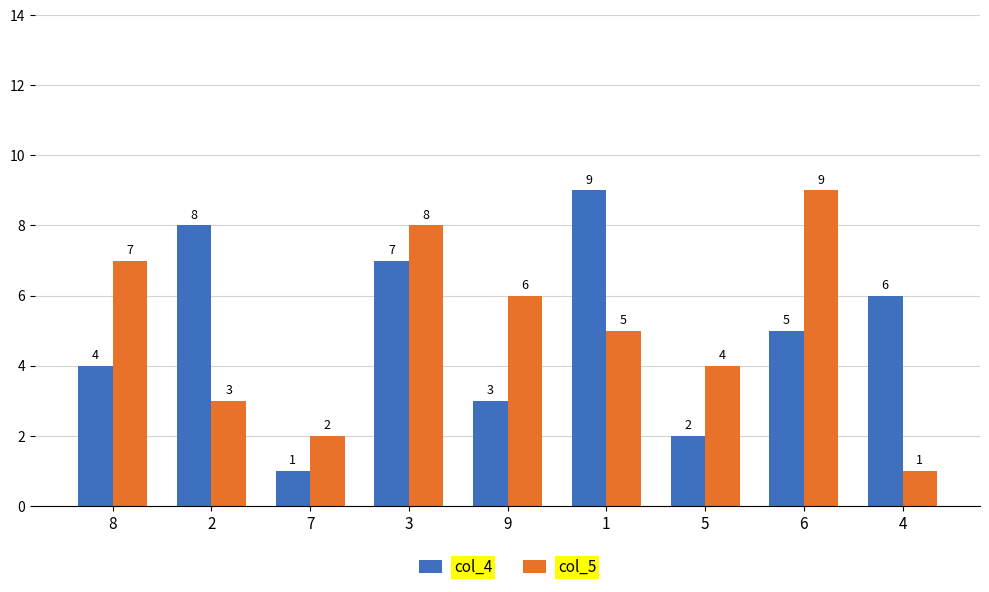

How many col_4 values are between 3 and 7?

5